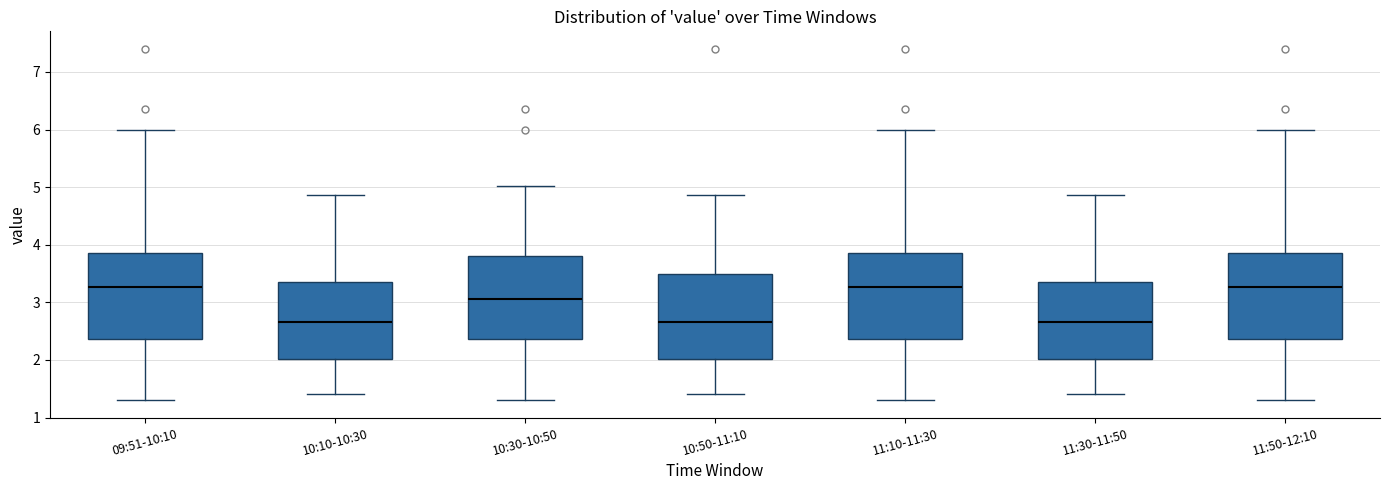

Reading left to right, transcribe this box plot: for each box, give where its median line is, the range the box spans, and where its two whiskers end, as read against the y-axis. The values are not printed on the chart, so give them approximately, as read against the axis.

09:51-10:10: median 3.3, box 2.4 to 3.9, whiskers 1.3 to 6.0
10:10-10:30: median 2.7, box 2.0 to 3.4, whiskers 1.4 to 4.9
10:30-10:50: median 3.1, box 2.4 to 3.8, whiskers 1.3 to 5.0
10:50-11:10: median 2.7, box 2.0 to 3.5, whiskers 1.4 to 4.9
11:10-11:30: median 3.3, box 2.4 to 3.9, whiskers 1.3 to 6.0
11:30-11:50: median 2.7, box 2.0 to 3.4, whiskers 1.4 to 4.9
11:50-12:10: median 3.3, box 2.4 to 3.9, whiskers 1.3 to 6.0